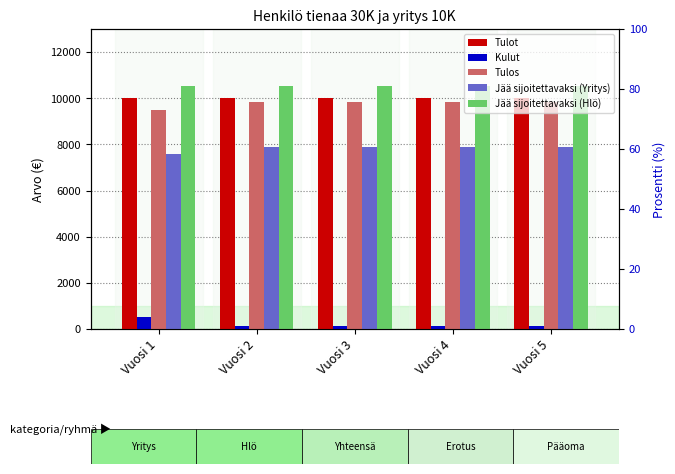

How many bars are there in total?

25